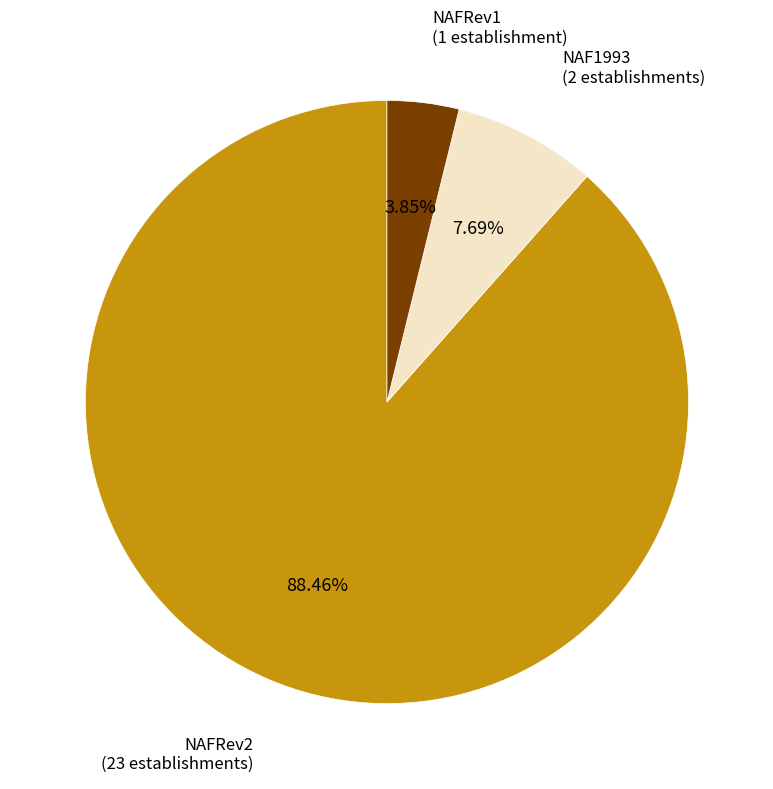

Which slice is the smallest?

NAFRev1 (1 establishment)